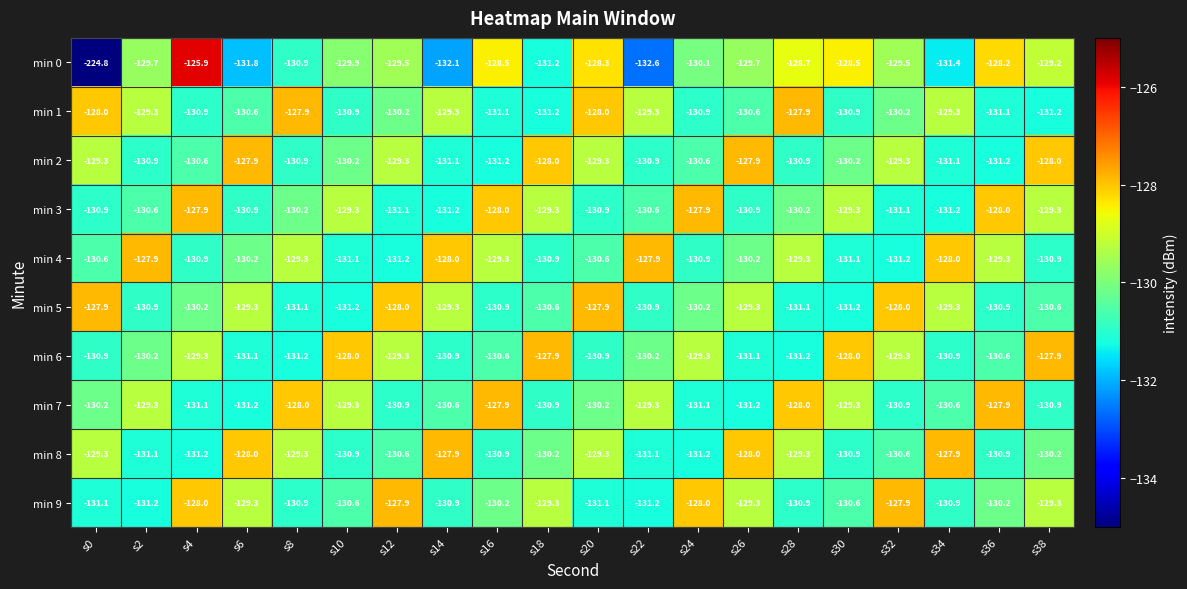

What is the spread (max minus min) of values at s4?

5.3